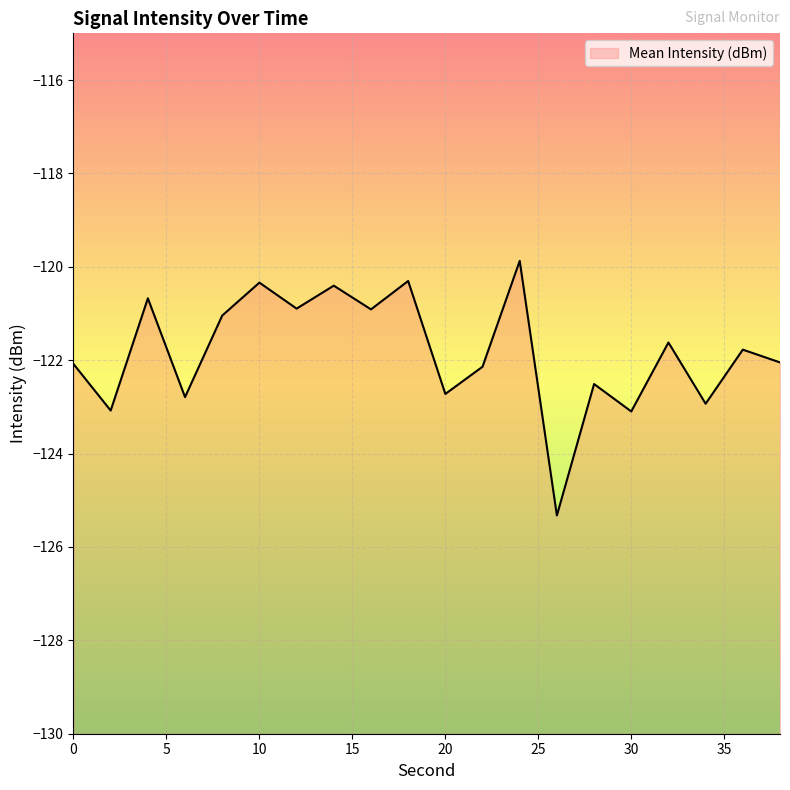

List the labels in order of value, largest first.

24, 18, 10, 14, 4, 12, 16, 8, 32, 36, 38, 0, 22, 28, 20, 6, 34, 2, 30, 26